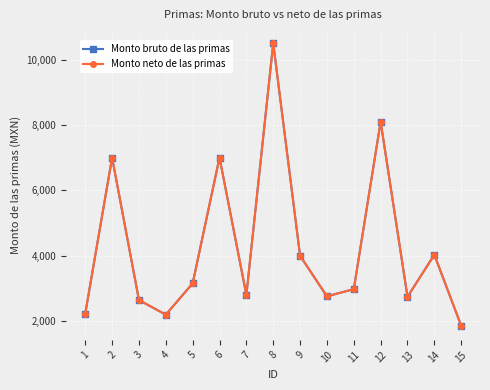

Which series changed the most between 1 and 13?

Monto bruto de las primas